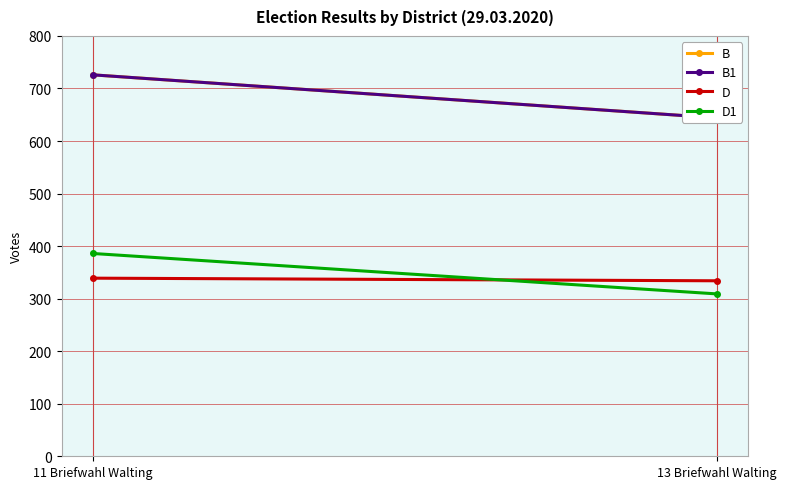

The value of B1 at 11 Briefwahl Walting is 726. True or false?

True